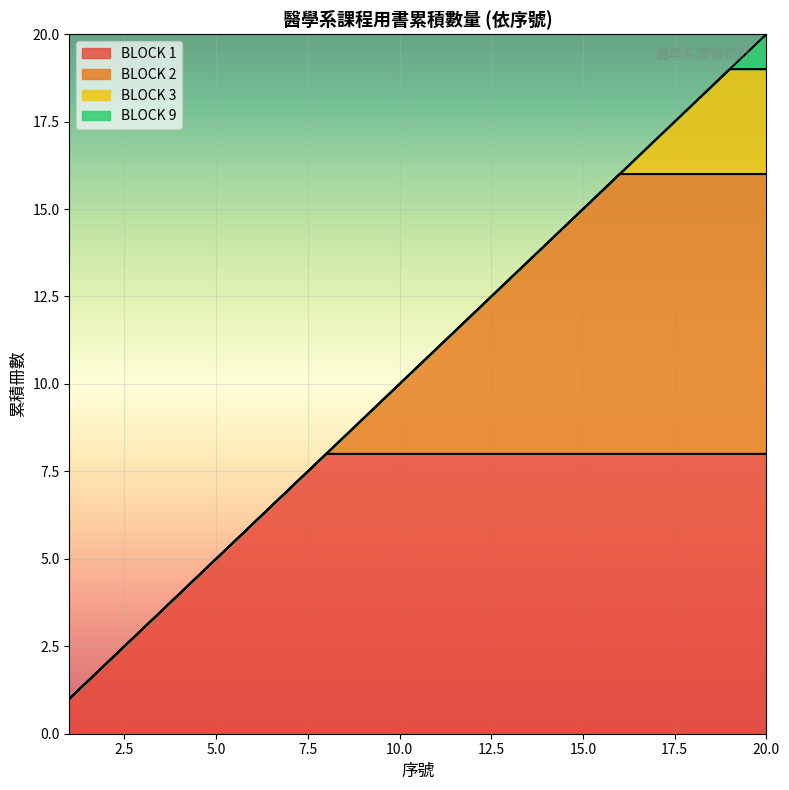

What is the difference between the maximum and minimum values?

19